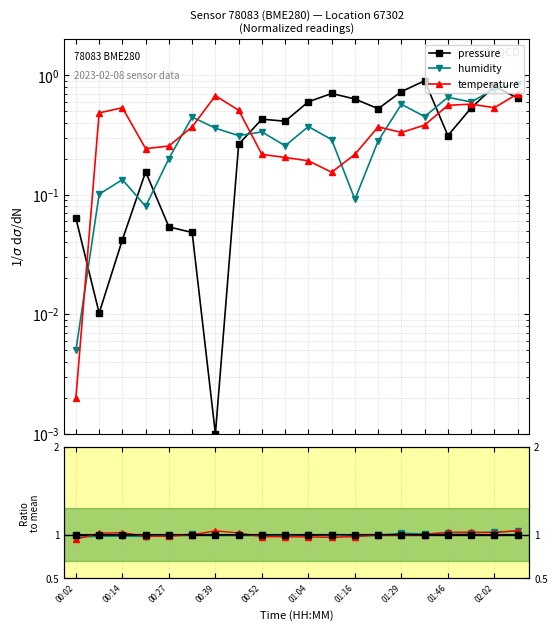

Is it true that humidity equals 1.3 at 19?

False